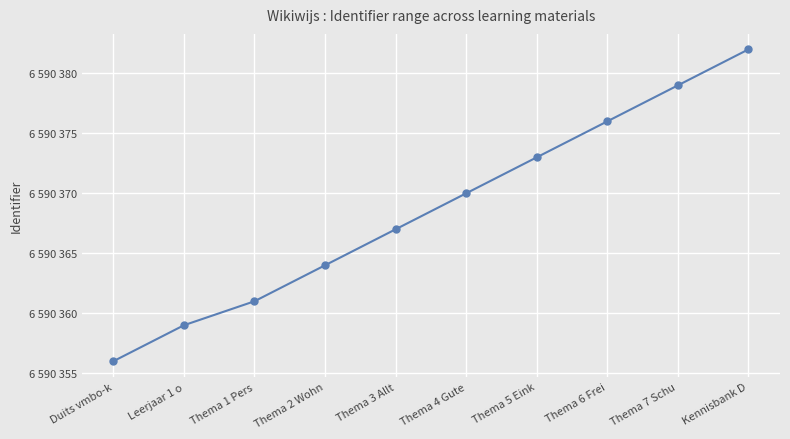

What is the ratio of the value at Thema 6 Frei to the value at Leerjaar 1 o?

1.0